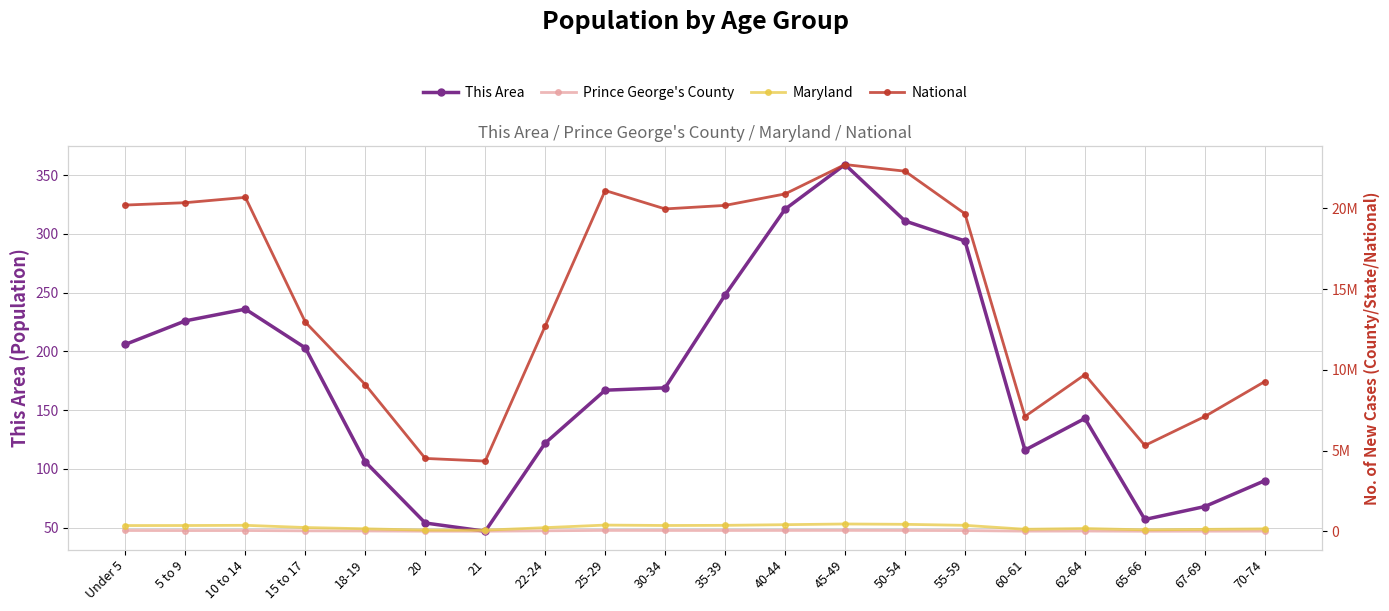

How many distinct data groups are displayed?

4